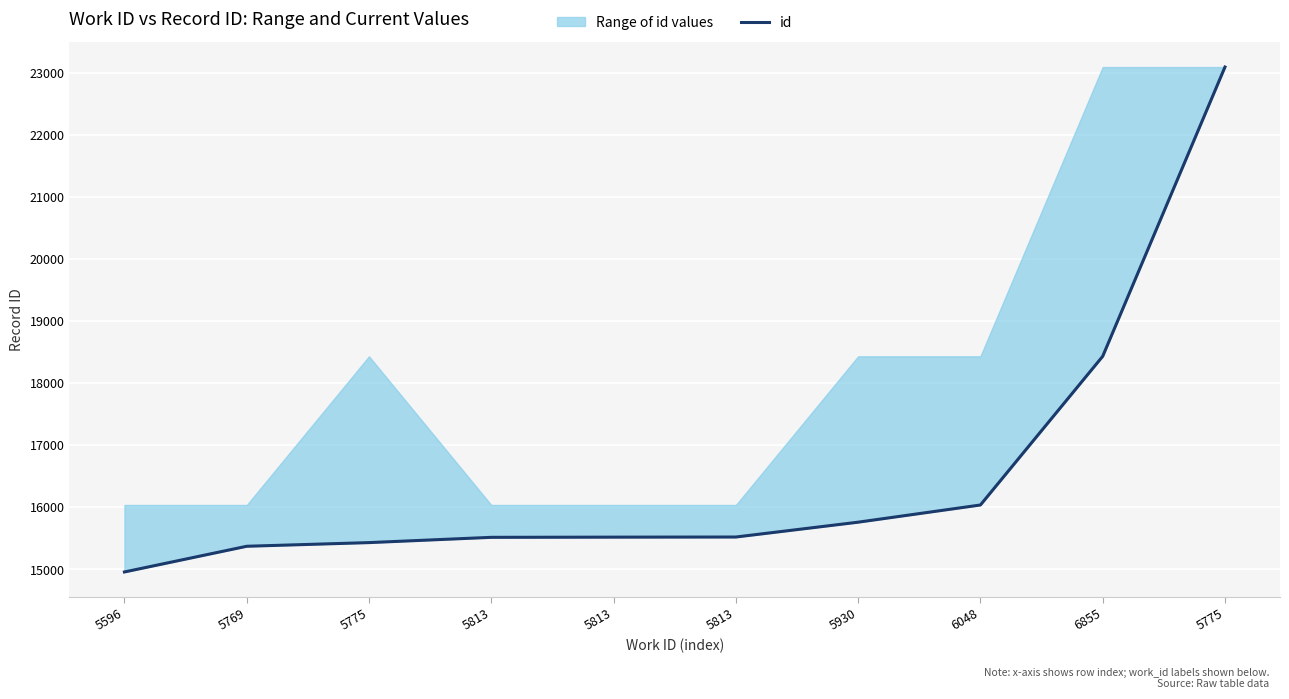

Is it true that the value at 5775 is 23094?

True